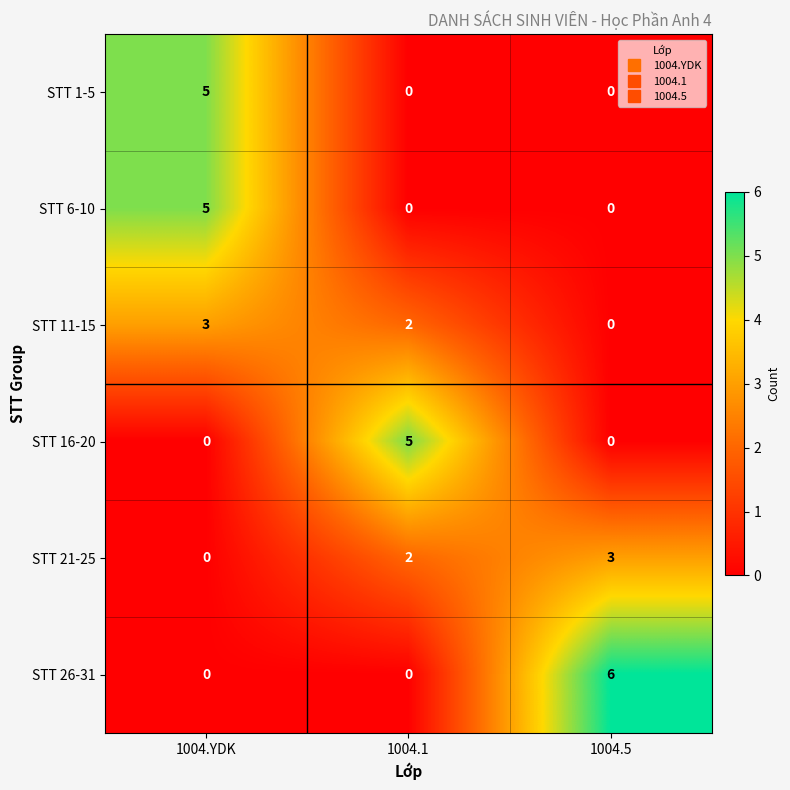

Reading left to right, list all the values displayed in this chart.

STT 1-5: 1004.YDK=5	1004.1=0	1004.5=0
STT 6-10: 1004.YDK=5	1004.1=0	1004.5=0
STT 11-15: 1004.YDK=3	1004.1=2	1004.5=0
STT 16-20: 1004.YDK=0	1004.1=5	1004.5=0
STT 21-25: 1004.YDK=0	1004.1=2	1004.5=3
STT 26-31: 1004.YDK=0	1004.1=0	1004.5=6